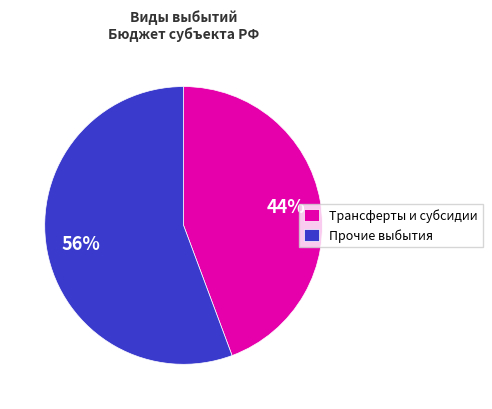

Which category accounts for the majority?

Прочие выбытия